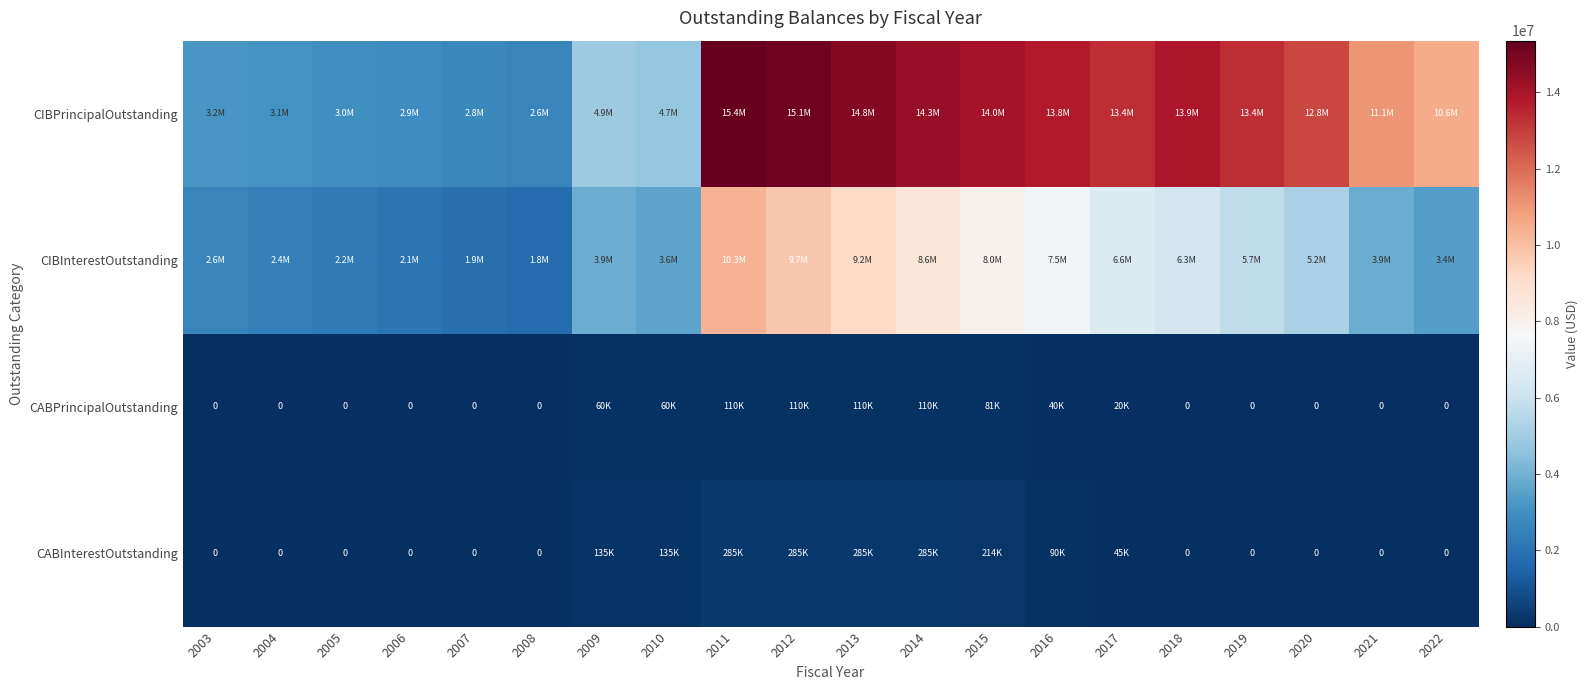

At which category does the chart reach its peak across all series?

2011